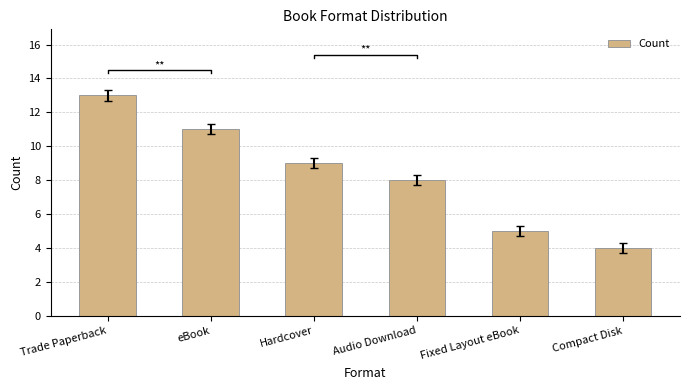

What is the difference between the maximum and second lowest values?

8